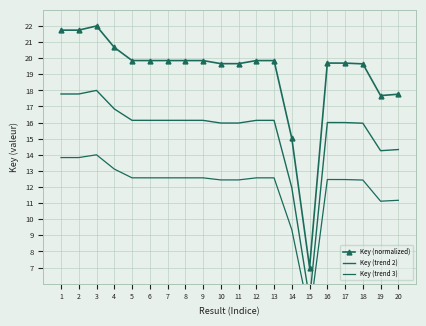

What is the difference between the second highest and second lowest values in the Key (normalized) series?

6.7